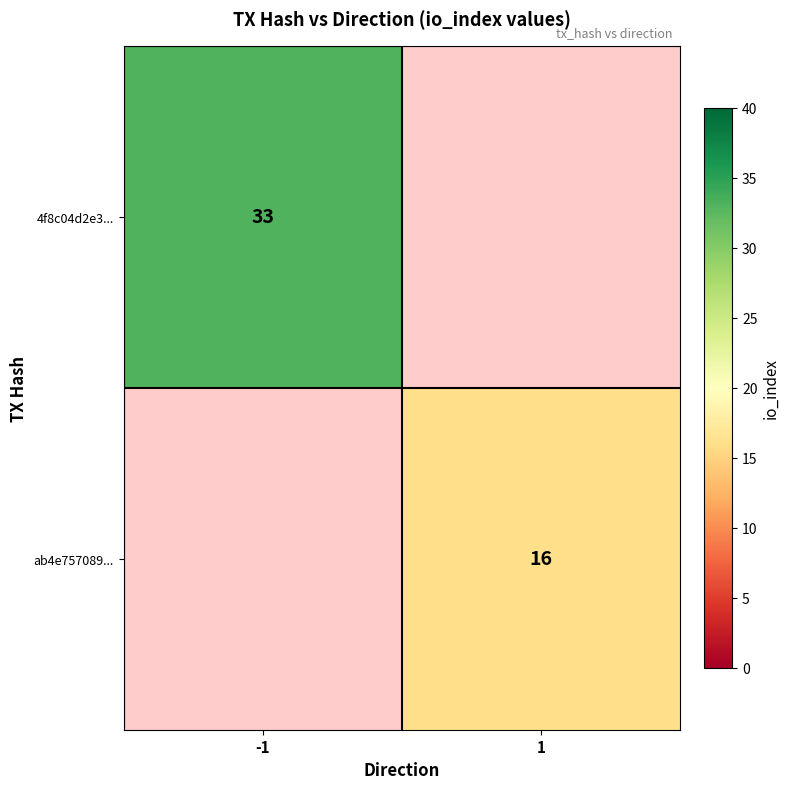

The ab4e757089... series shows 27 at 1. True or false?

False